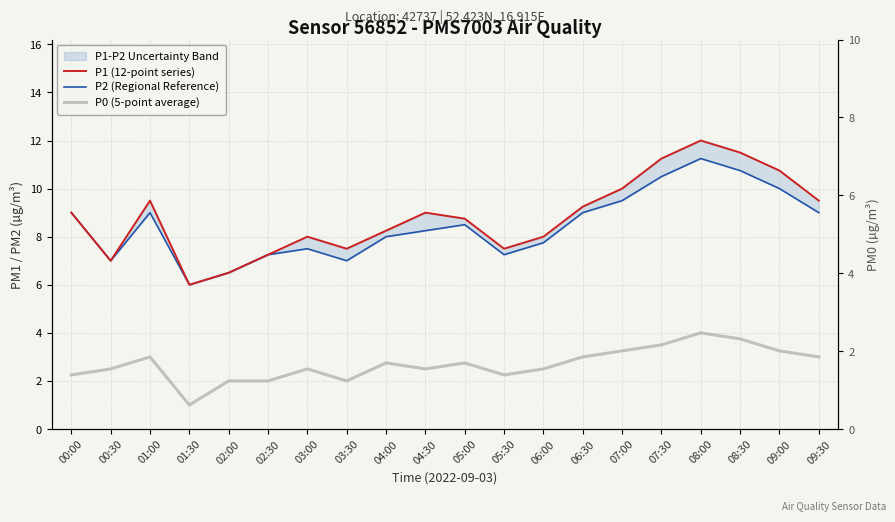

Does the chart have visible grid lines?

Yes